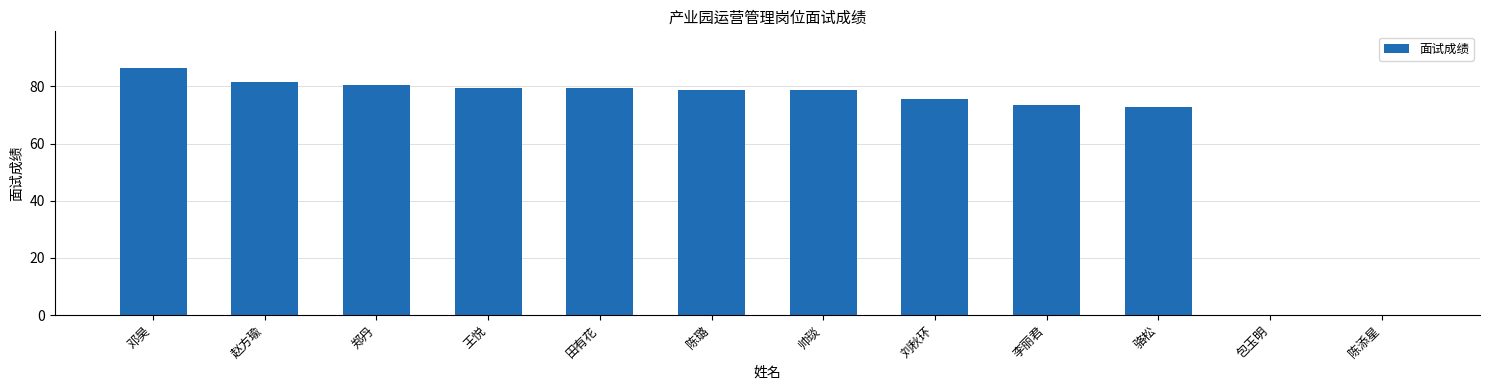

At which category does the chart reach its peak across all series?

邓昊